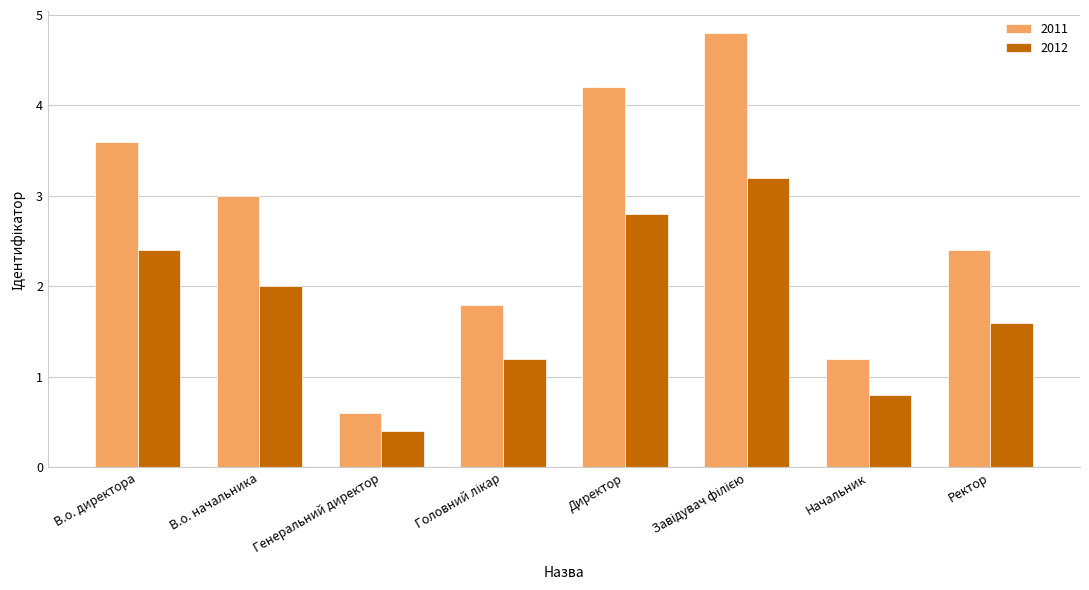

The value of 2011 at В.о. начальника is 2.0. True or false?

False